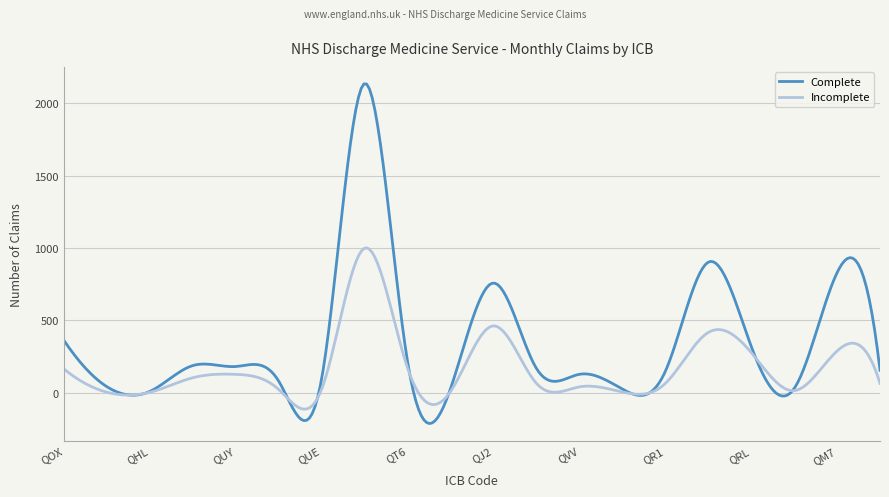

Which series has the largest range (max minus min)?

Complete